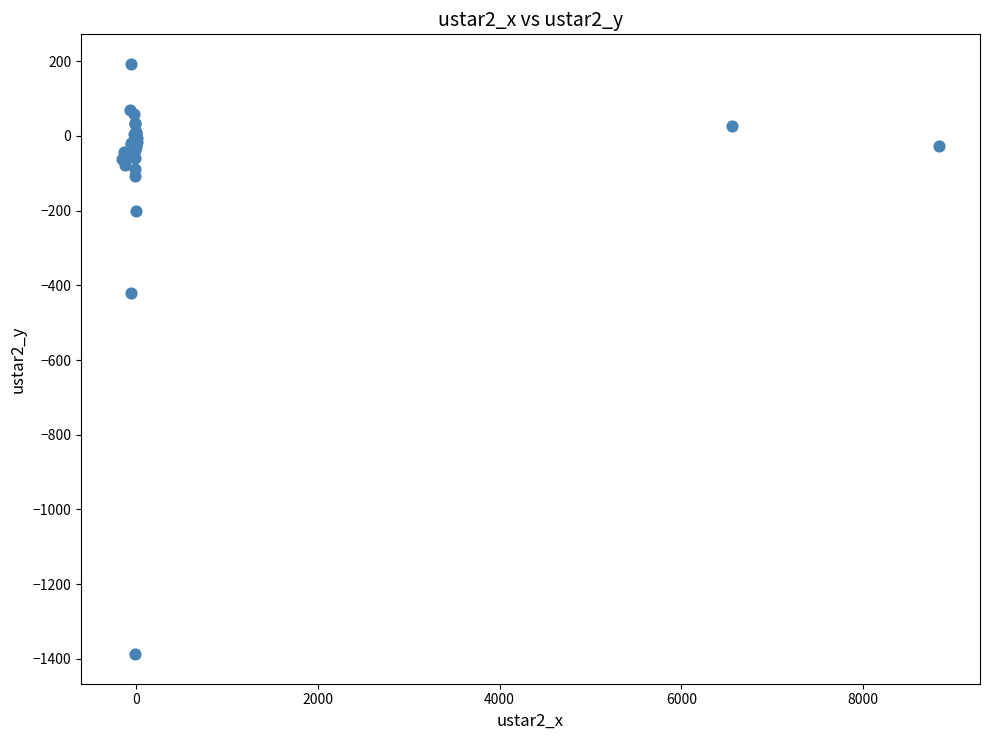

What Y value in the scatter plot is closest to -597?

-421.4